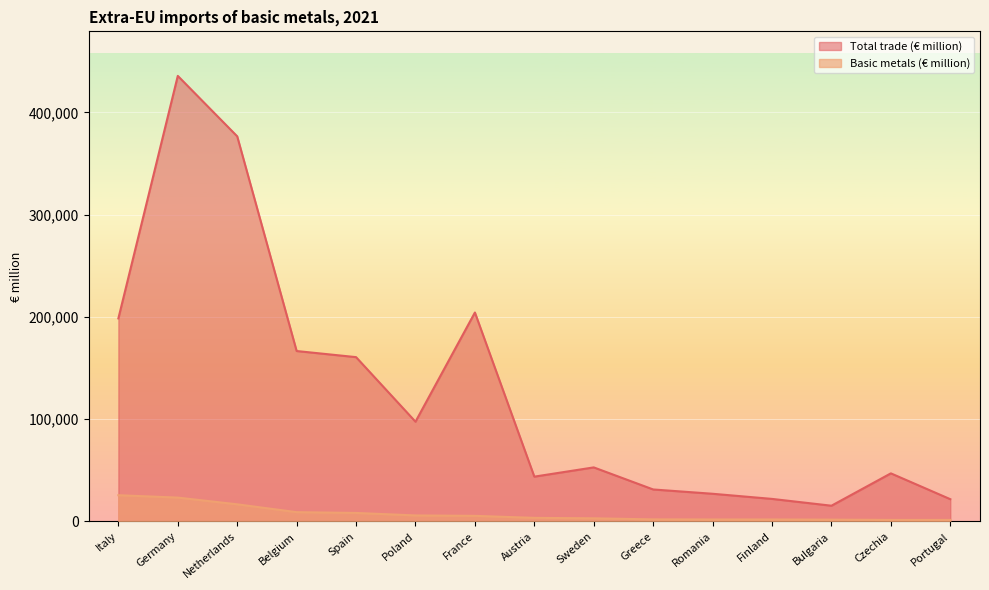

The Total trade (€ million) series shows 21806.1 at Portugal. True or false?

True